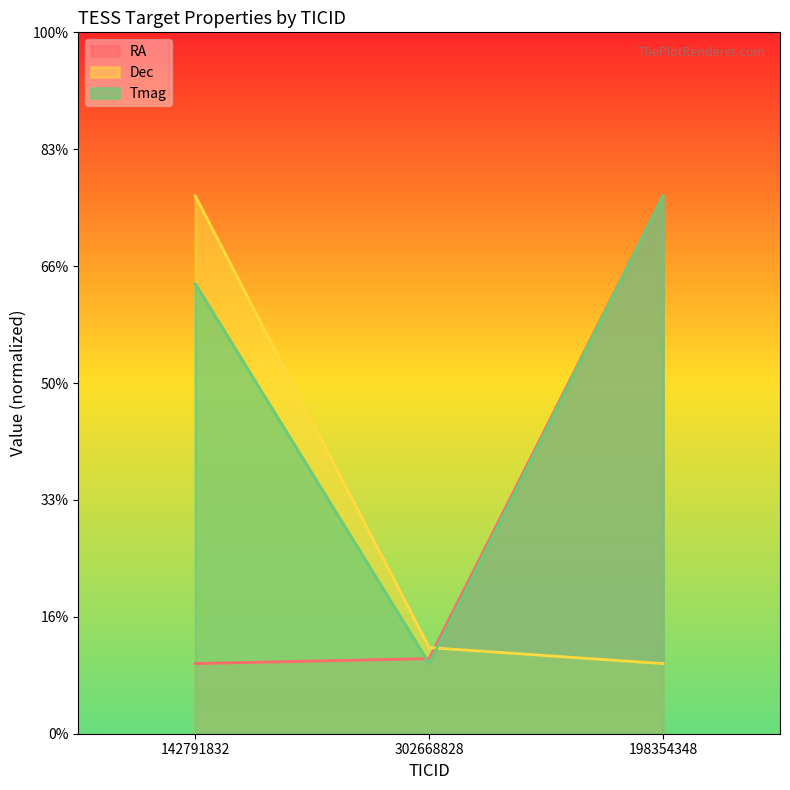

What is the difference between the Tmag values at 142791832 and 302668828?

162.4